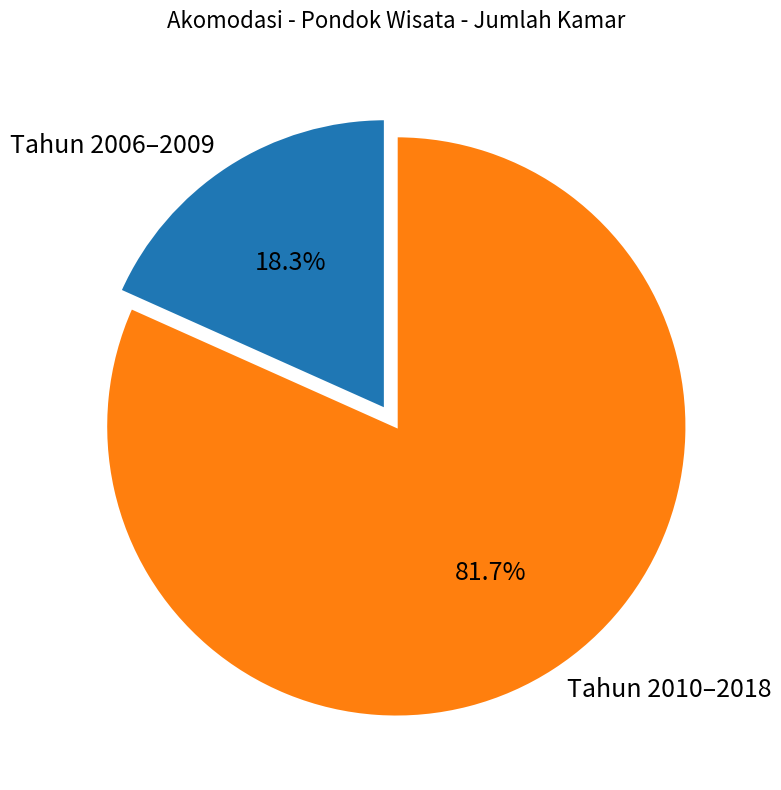

Does any single category account for the majority?

Yes